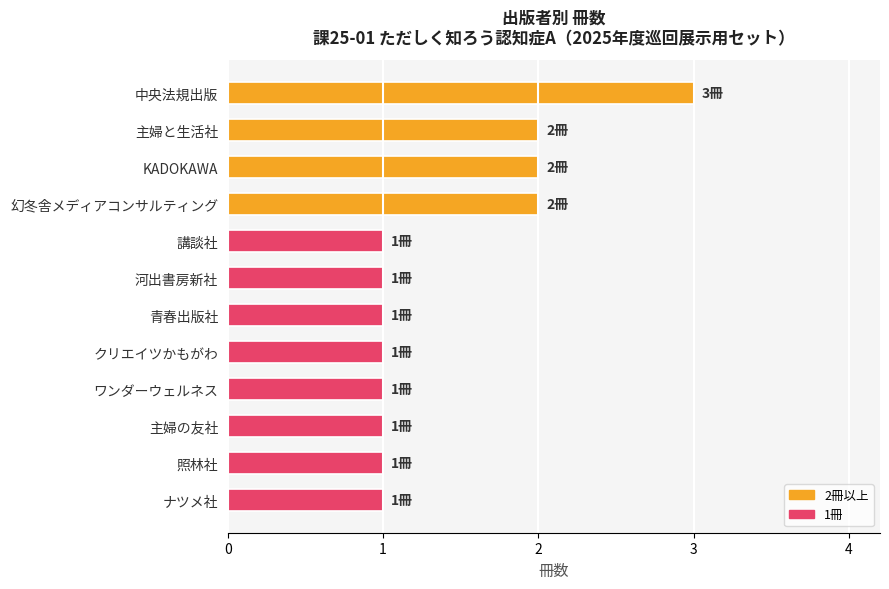

What is the sum of the values at 主婦と生活社 and KADOKAWA?

4